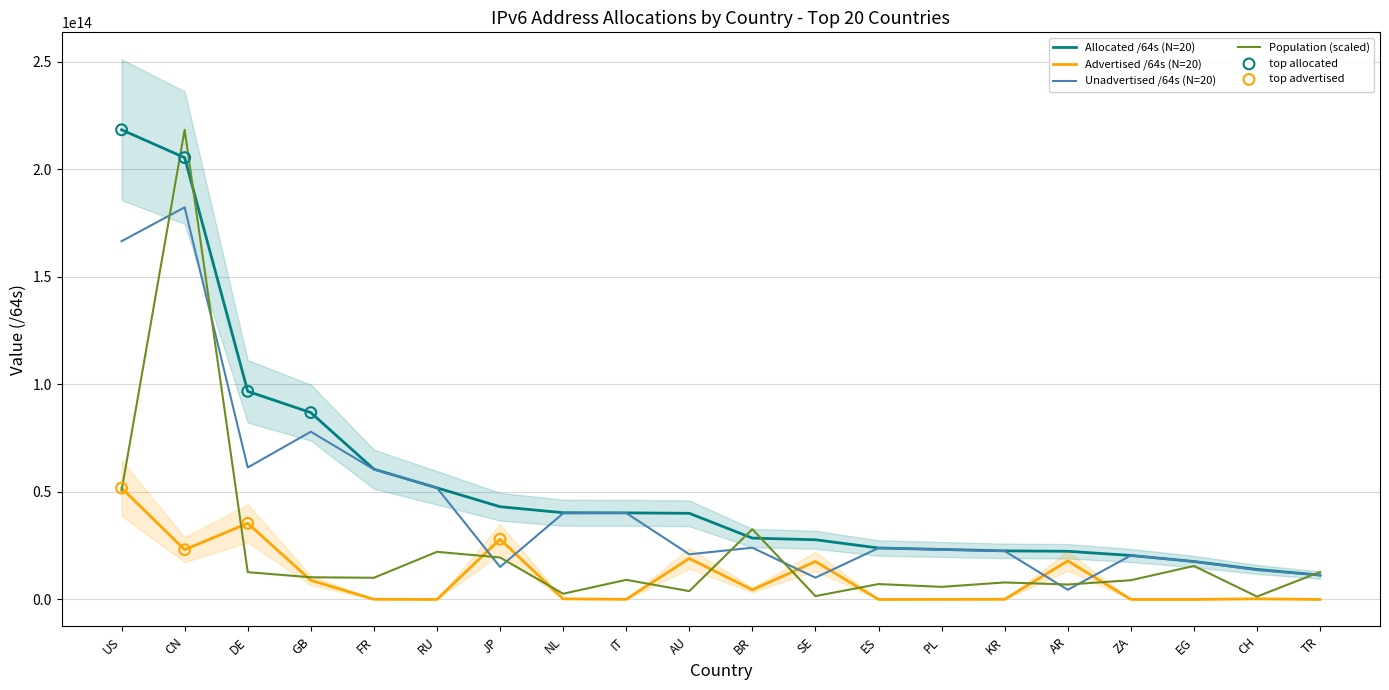

Which series contains the lowest Y value?

Advertised /64s